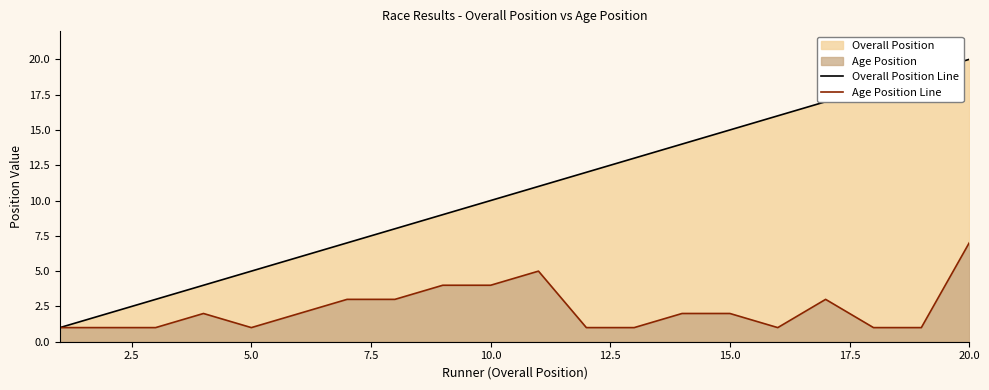

List the series in order of their peak value, lowest first.

Age Position Line, Overall Position Line